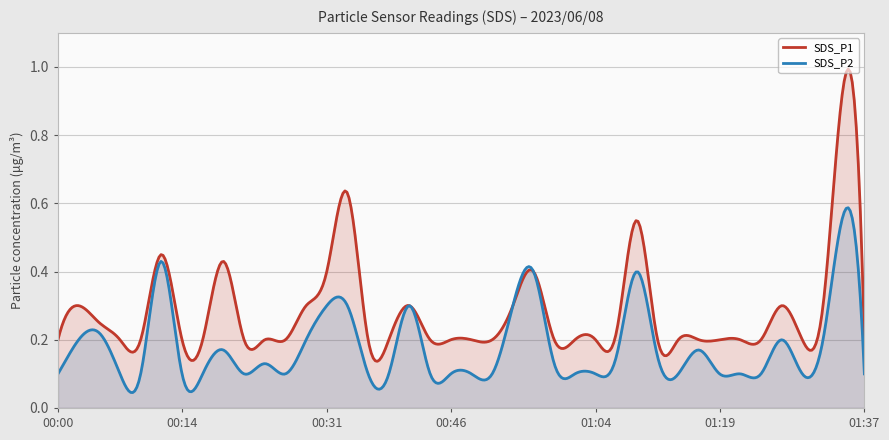

Reading right to left, what are all the values shown in this chart?

SDS_P1: 01:37=0.2	01:34=0.9	01:32=0.3	01:29=0.2	01:27=0.3	01:24=0.2	01:22=0.2	01:19=0.2	01:16=0.2	01:14=0.2	01:11=0.2	01:09=0.6	01:06=0.2	01:04=0.2	01:01=0.2	00:59=0.2	00:56=0.4	00:54=0.3	00:51=0.2	00:49=0.2	00:46=0.2	00:44=0.2	00:41=0.3	00:39=0.2	00:36=0.2	00:34=0.6	00:31=0.4	00:29=0.3	00:27=0.2	00:24=0.2	00:22=0.2	00:19=0.4	00:17=0.2	00:14=0.2	00:12=0.5	00:09=0.2	00:07=0.2	00:04=0.2	00:02=0.3	00:00=0.2
SDS_P2: 01:37=0.1	01:34=0.6	01:32=0.2	01:29=0.1	01:27=0.2	01:24=0.1	01:22=0.1	01:19=0.1	01:16=0.2	01:14=0.1	01:11=0.1	01:09=0.4	01:06=0.1	01:04=0.1	01:01=0.1	00:59=0.1	00:56=0.4	00:54=0.3	00:51=0.1	00:49=0.1	00:46=0.1	00:44=0.1	00:41=0.3	00:39=0.1	00:36=0.1	00:34=0.3	00:31=0.3	00:29=0.2	00:27=0.1	00:24=0.1	00:22=0.1	00:19=0.2	00:17=0.1	00:14=0.1	00:12=0.4	00:09=0.1	00:07=0.1	00:04=0.2	00:02=0.2	00:00=0.1